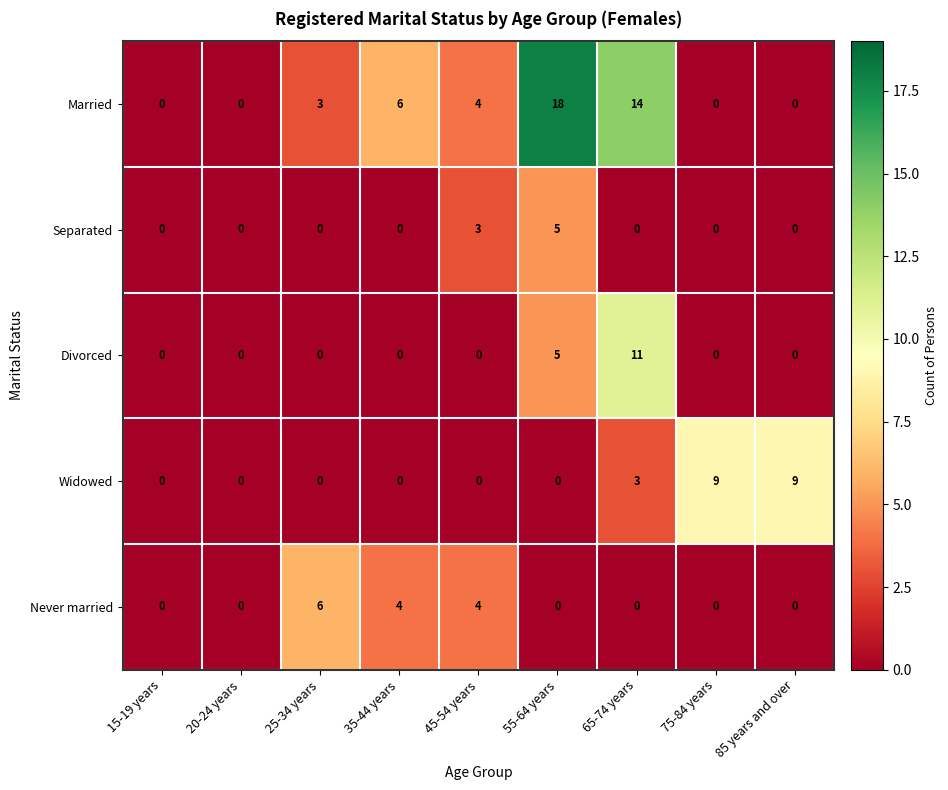

Between 65-74 years and 85 years and over, which series saw the biggest shift?

Married